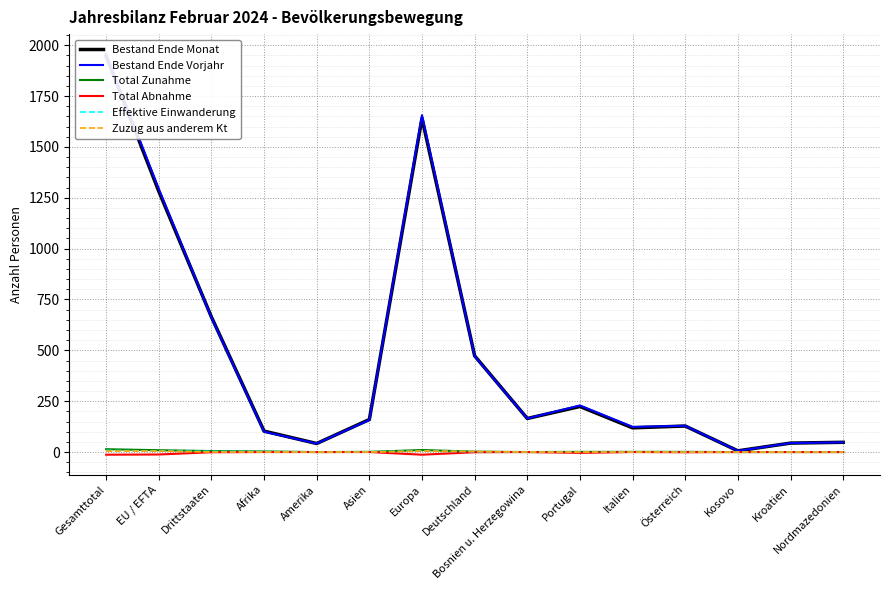

True or false: Zuzug aus anderem Kt has more than 0 points higher than both neighbors.

True